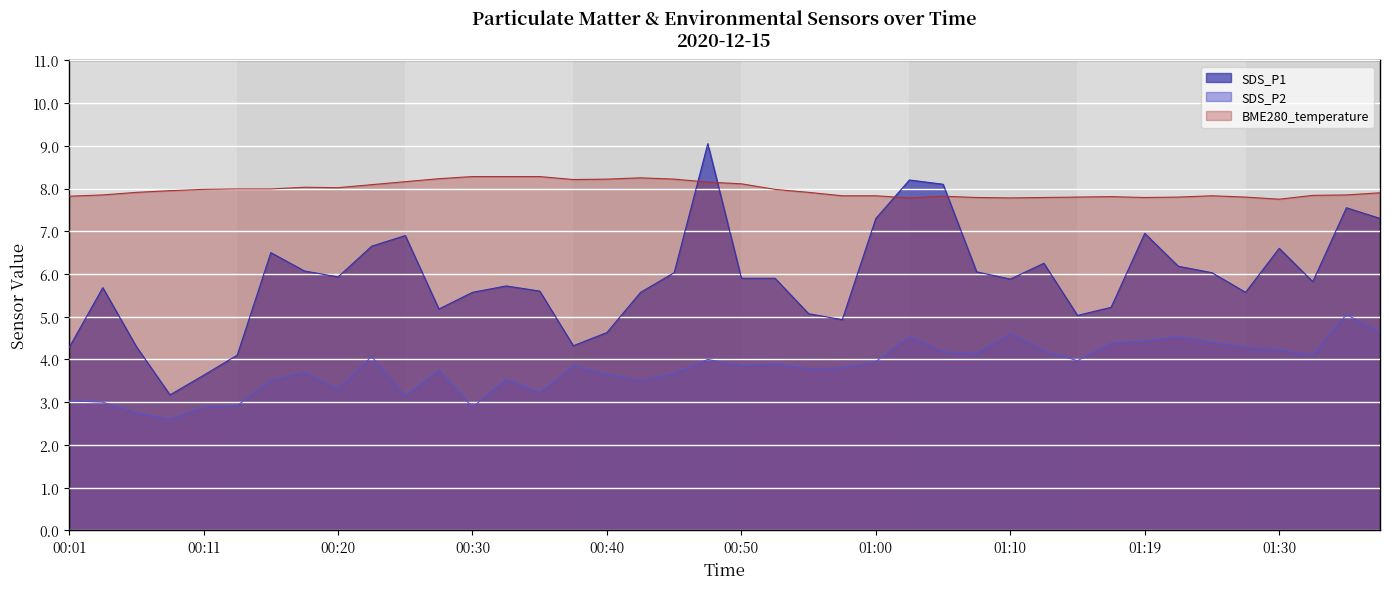

Which series has the widest spread of values?

SDS_P1